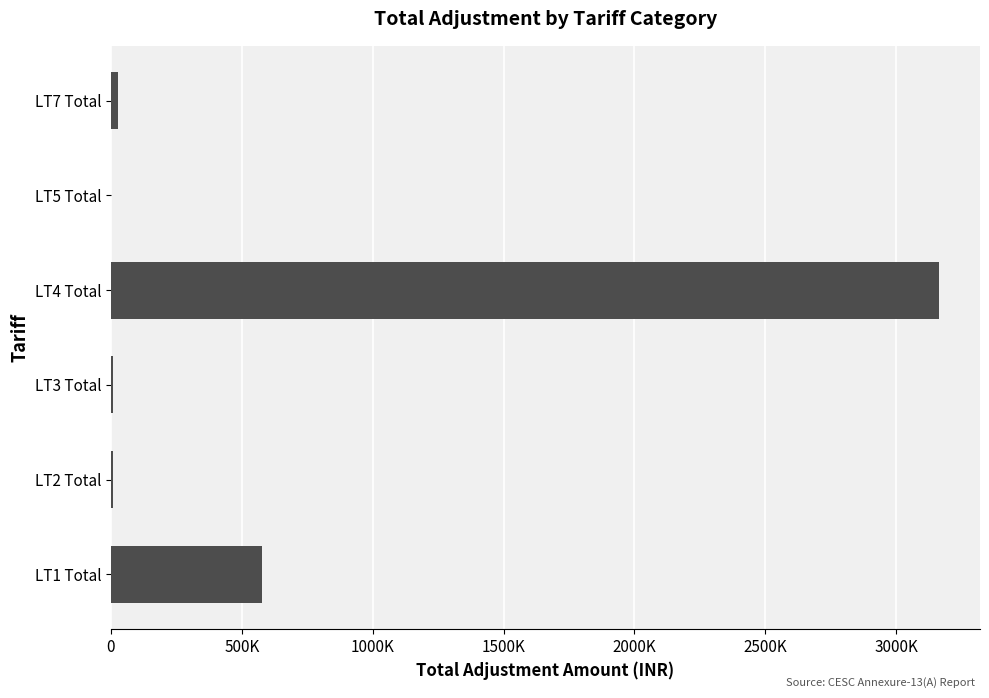

Are the bars grouped side by side (vs. stacked)?

No